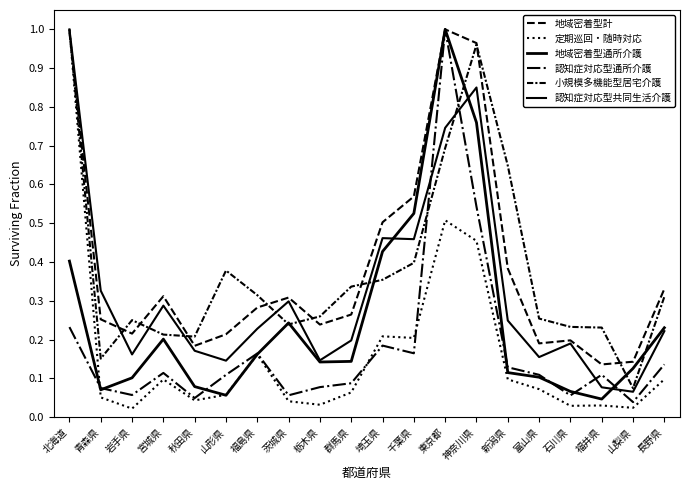

Does the chart have visible grid lines?

No